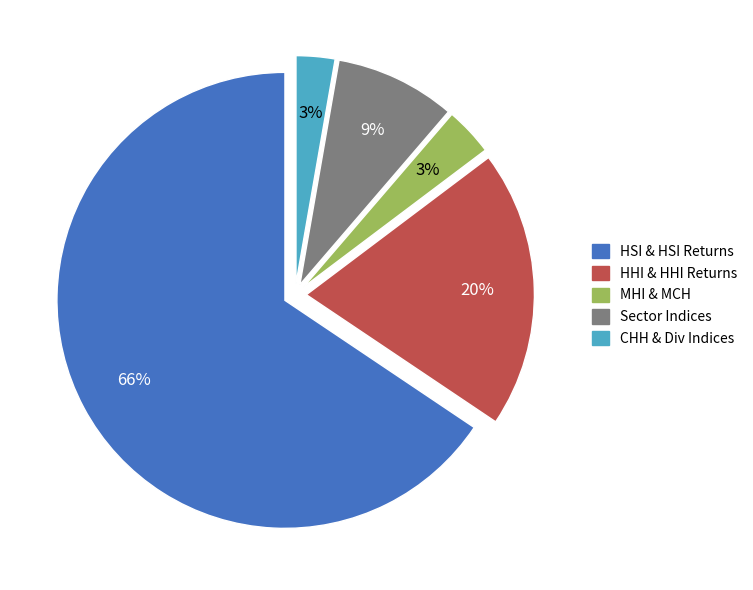

Which slice is the largest?

HSI & HSI Returns